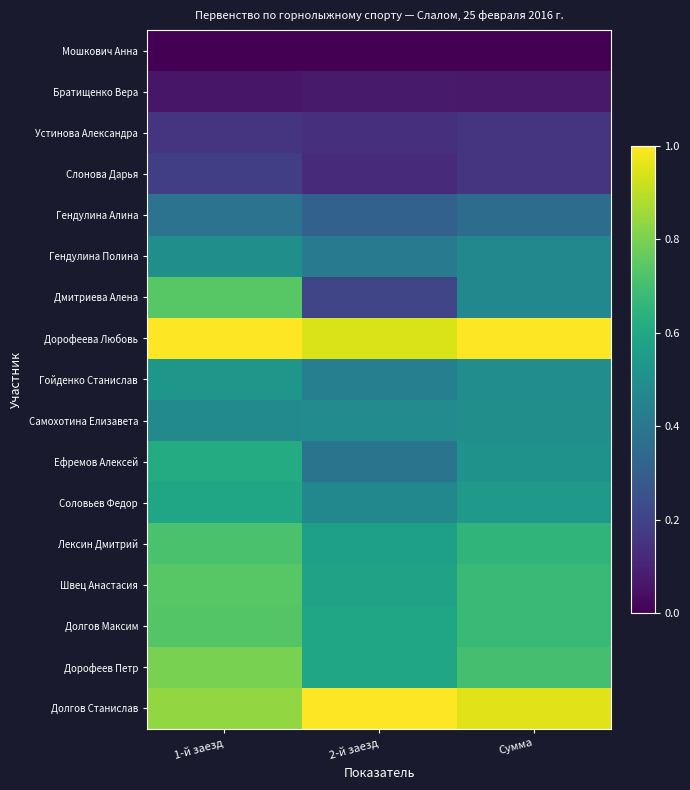

Which series has the widest spread of values?

Дмитриева Алена